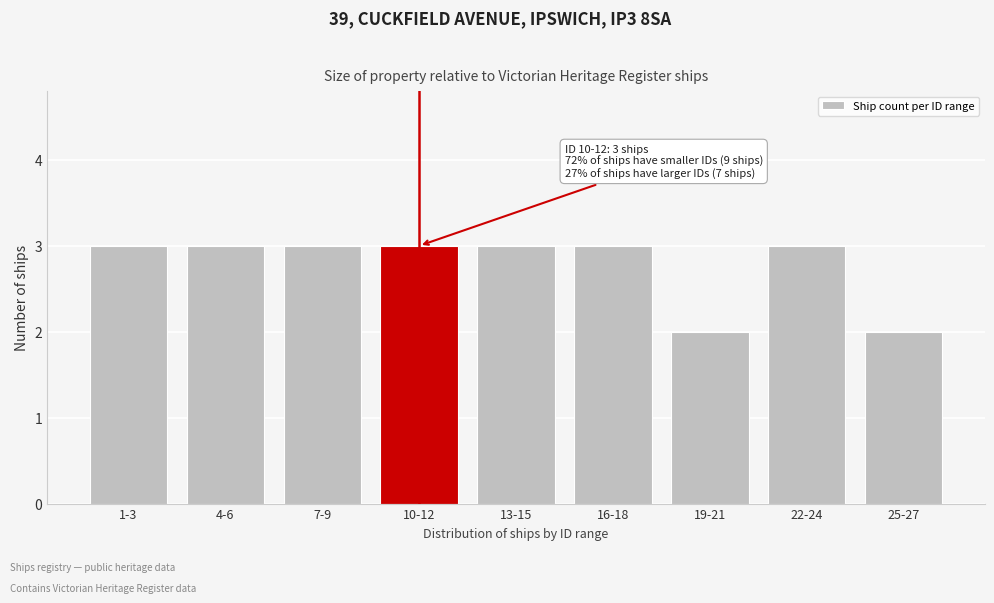

Reading left to right, what are all the values shown in this chart?

1-3=3	4-6=3	7-9=3	10-12=3	13-15=3	16-18=3	19-21=2	22-24=3	25-27=2